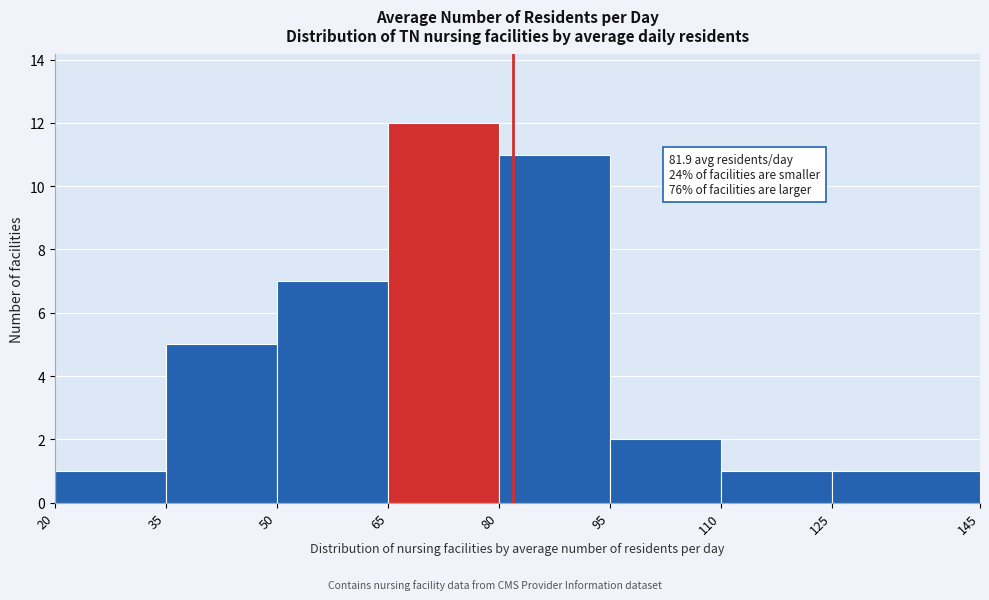

Which range on the x-axis has the tallest bar?

65 to 80